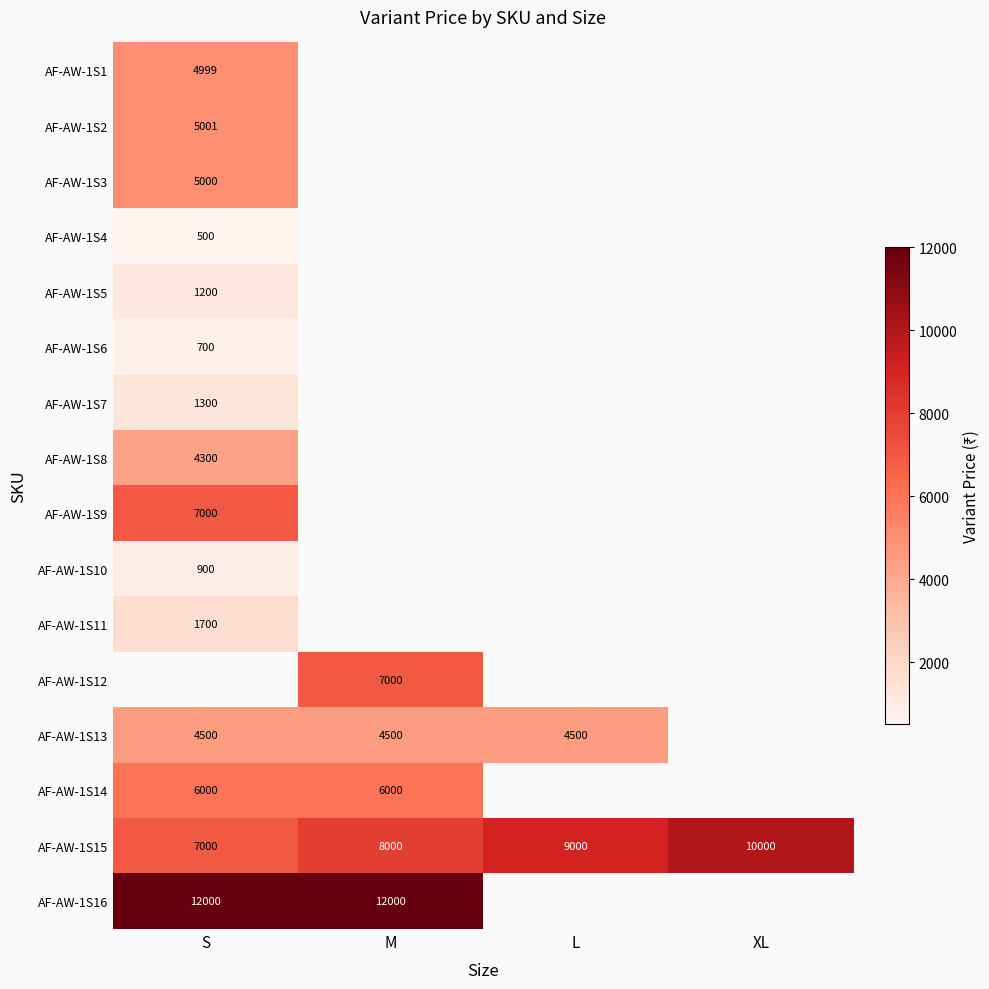

Is it true that AF-AW-1S8 equals 1173 at S?

False